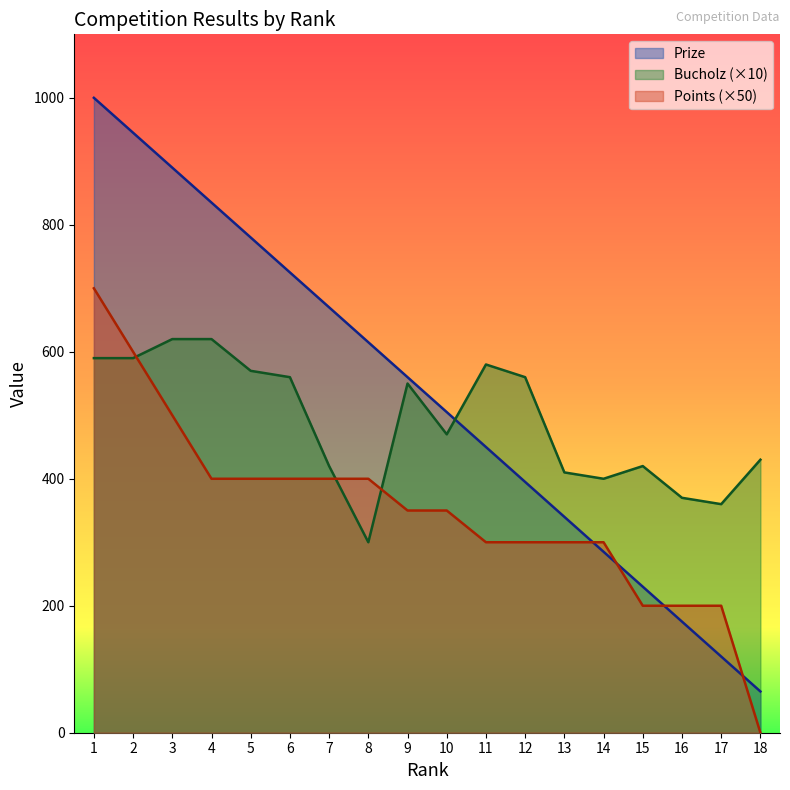

Count the number of categories in the chart.

18